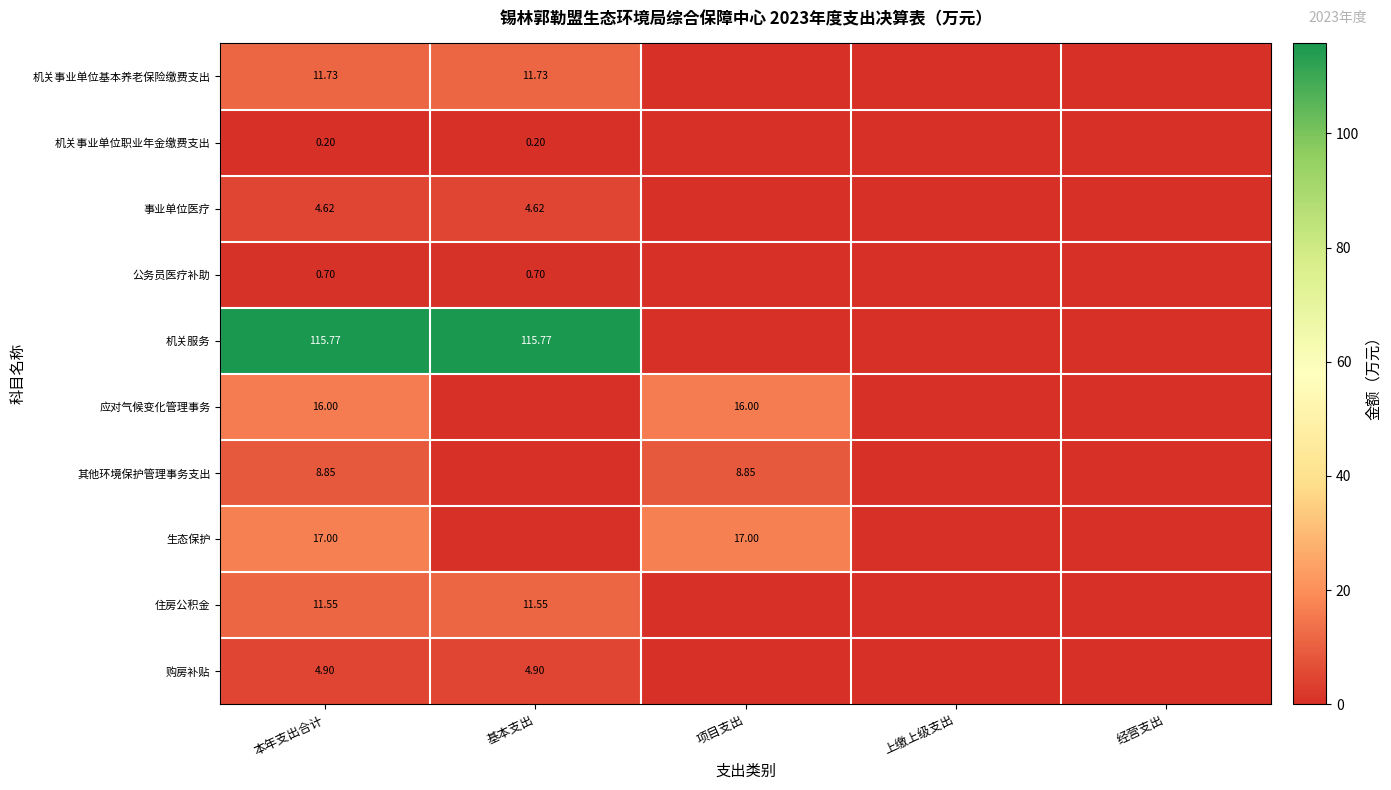

Rank the series at 本年支出合计 from lowest to highest value.

机关事业单位职业年金缴费支出, 公务员医疗补助, 事业单位医疗, 购房补贴, 其他环境保护管理事务支出, 住房公积金, 机关事业单位基本养老保险缴费支出, 应对气候变化管理事务, 生态保护, 机关服务